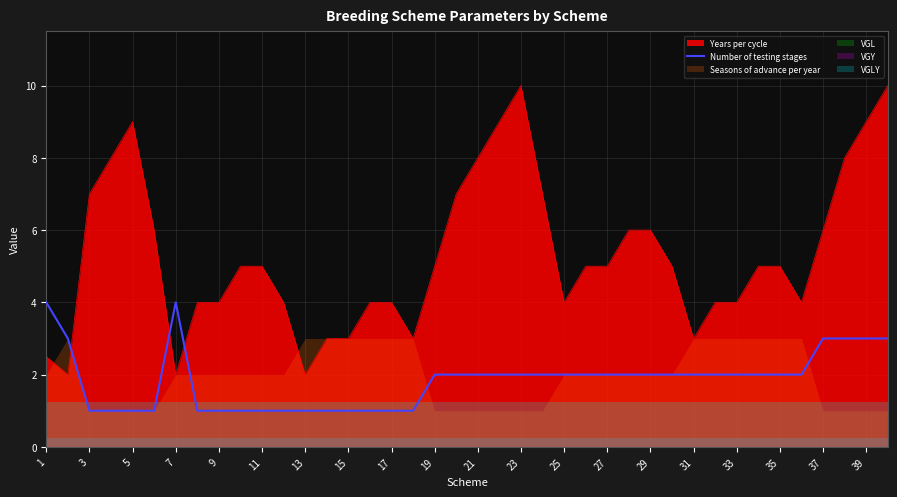

What is the difference between the maximum and minimum values?

3